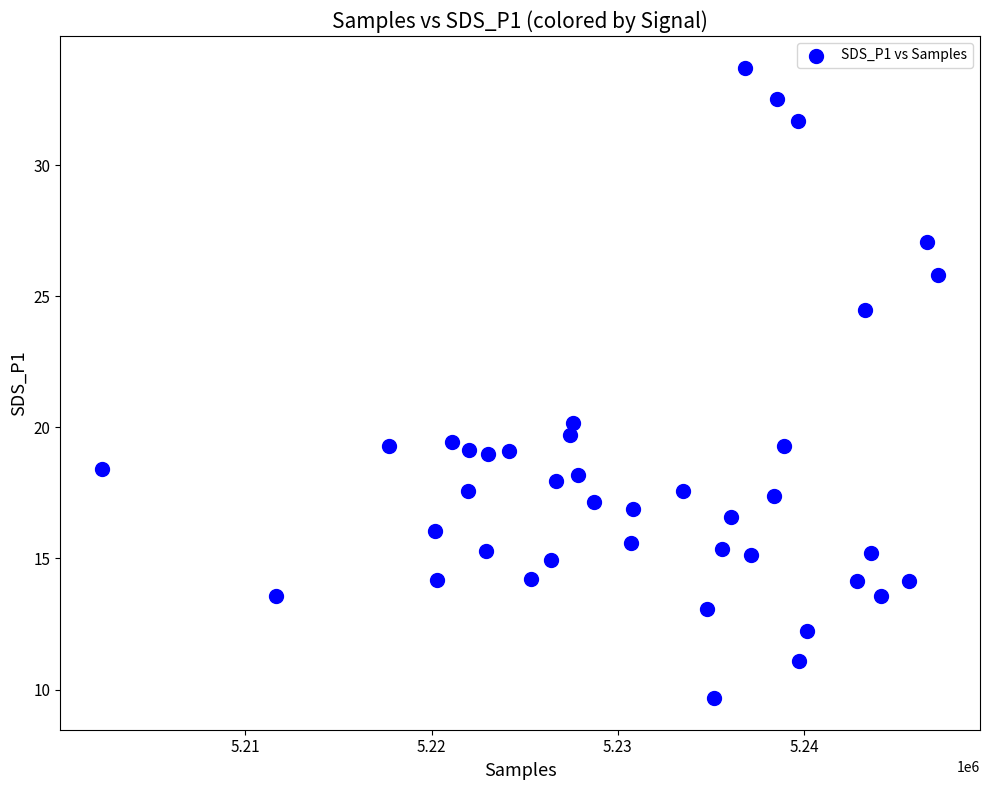

What Y value in the scatter plot is closest to 21?

20.2